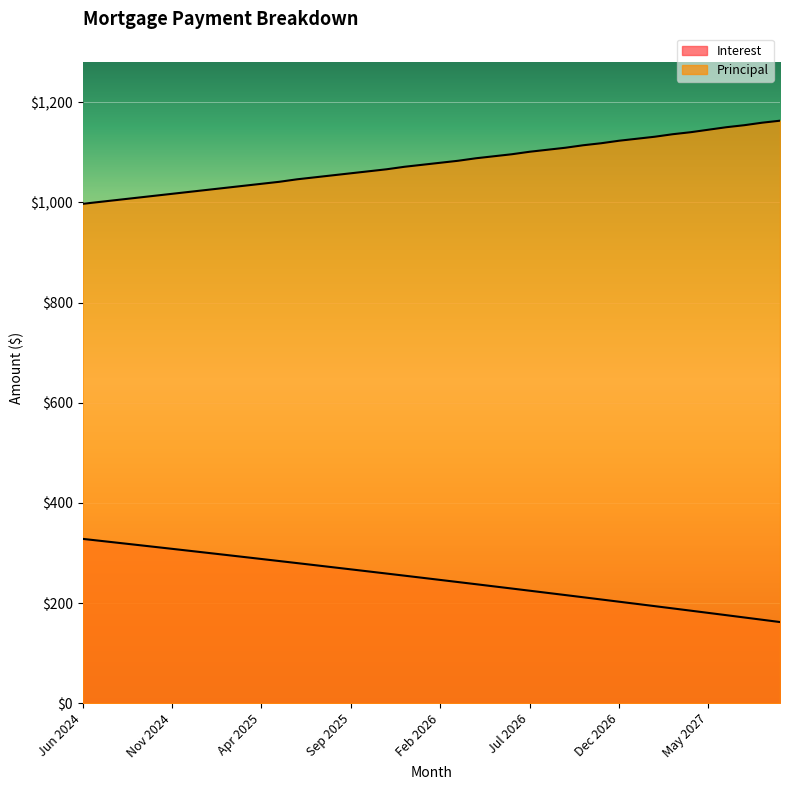

What is the sum of the Principal values at Jul 2027 and Apr 2025?

2191.0